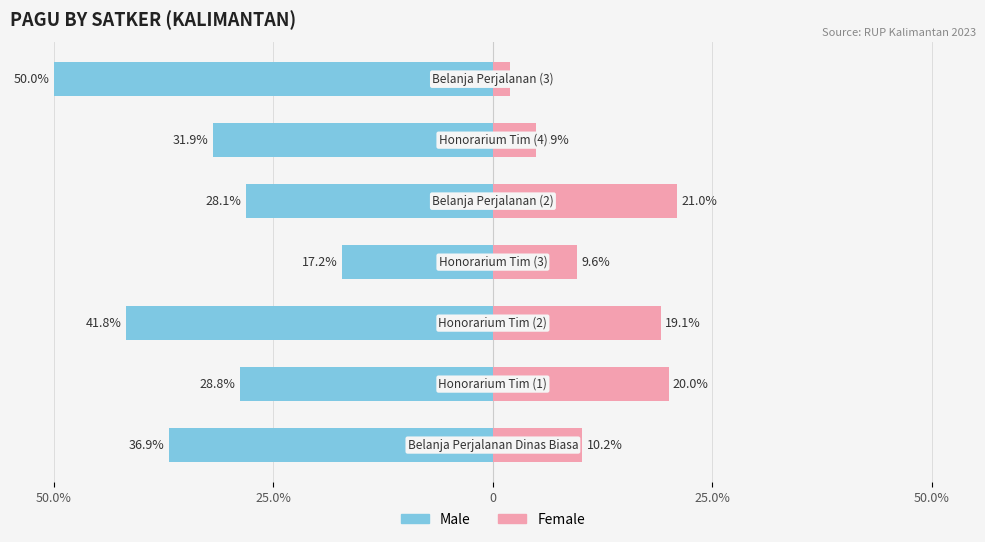

What is the difference between the maximum and minimum values in the Male series?

32.8